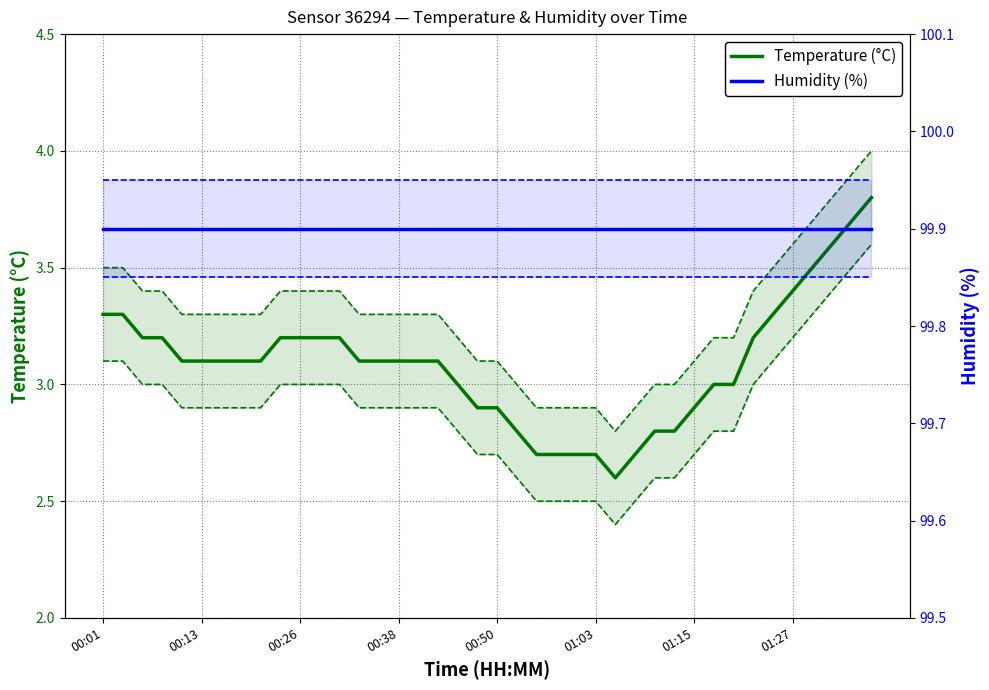

True or false: Humidity (%) and Temperature (°C) intersect in this chart.

False